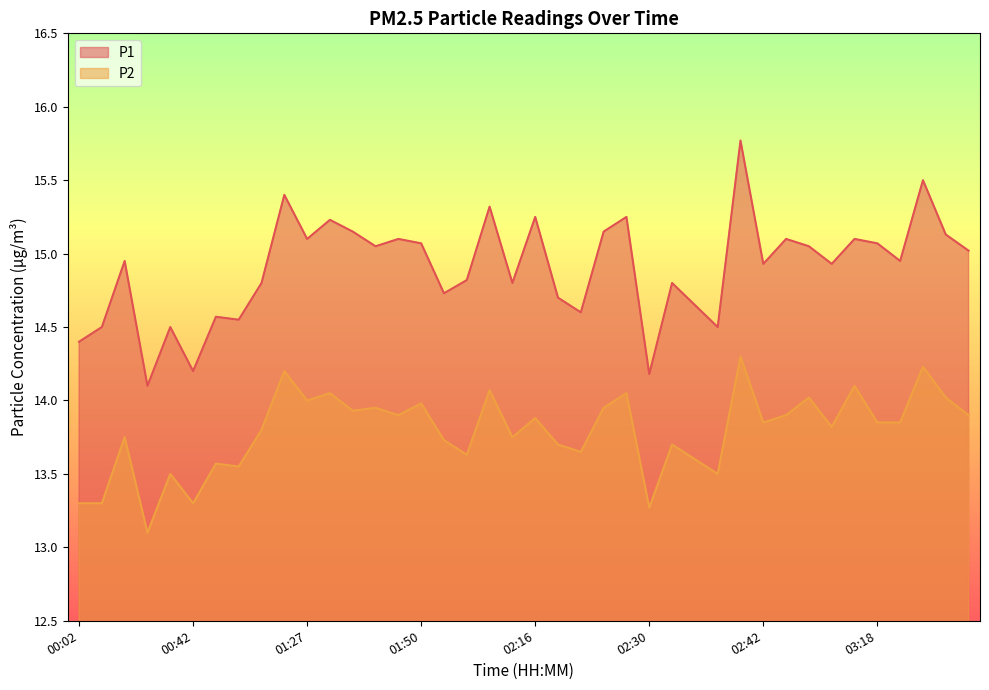

True or false: P2 and P1 intersect in this chart.

False